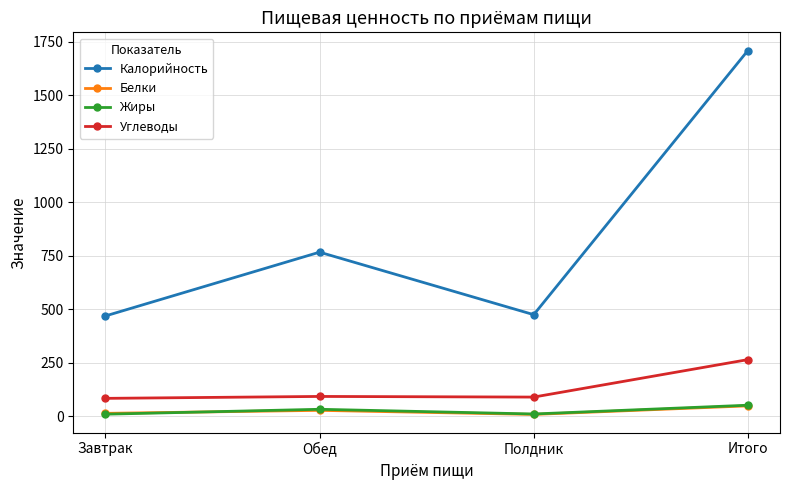

What is the value of the Углеводы point at the 3rd from the left?

89